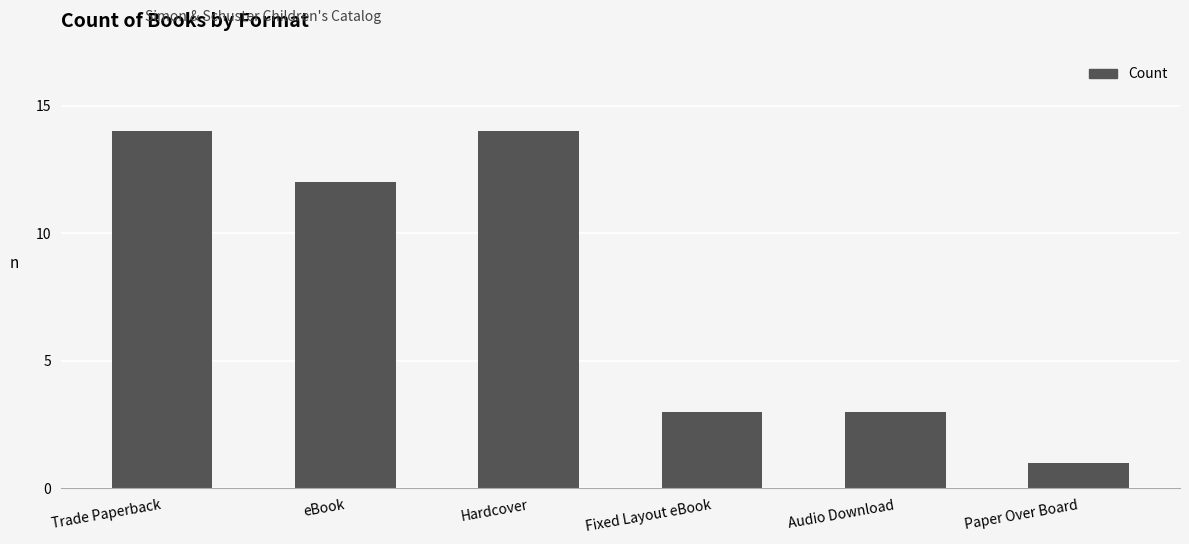

Between Audio Download and Paper Over Board, which is larger?

Audio Download